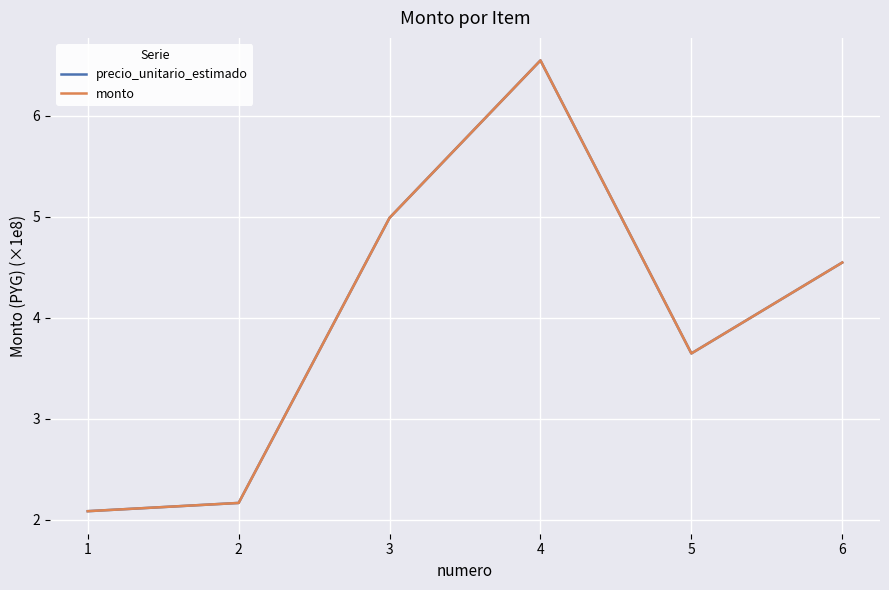

True or false: precio_unitario_estimado and monto cross at least once.

False